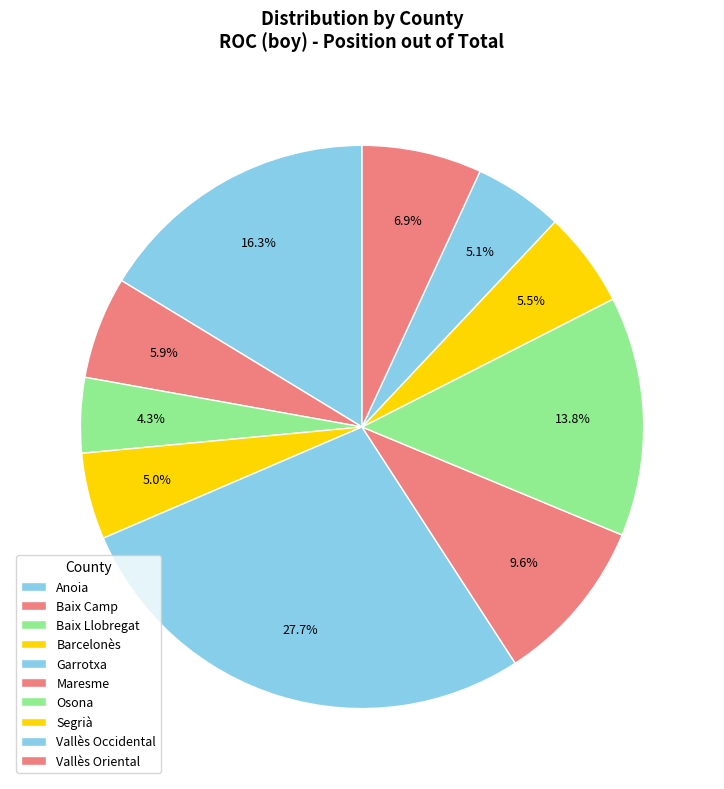

True or false: Barcelonès accounts for 5% of the total.

True